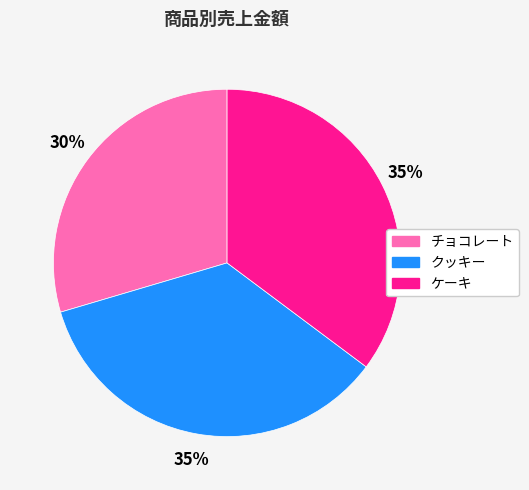

Combined, do チョコレート and クッキー account for over 50%?

Yes